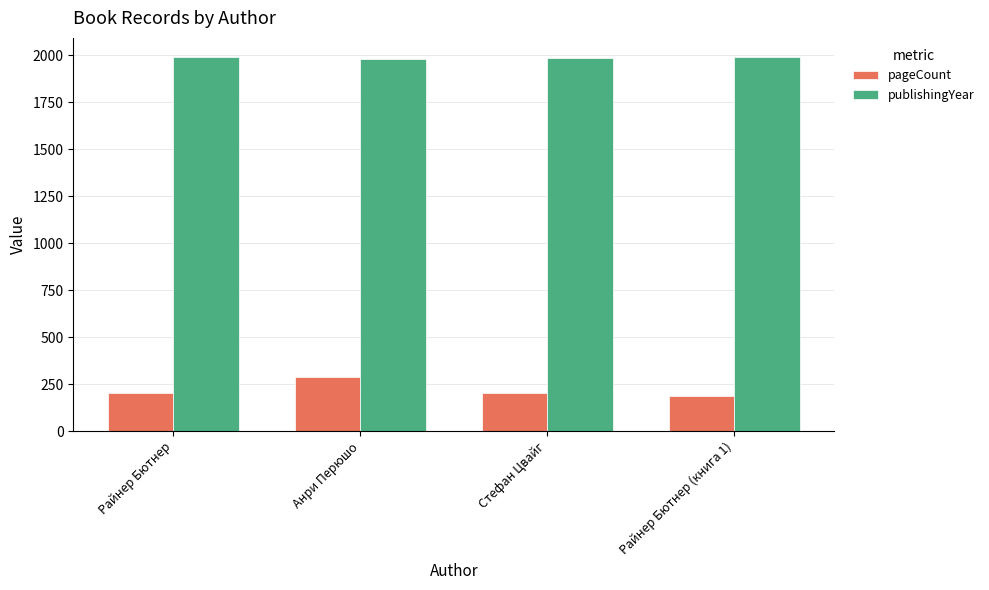

What is the difference between the highest and lowest values at Райнер Бютнер?

1792